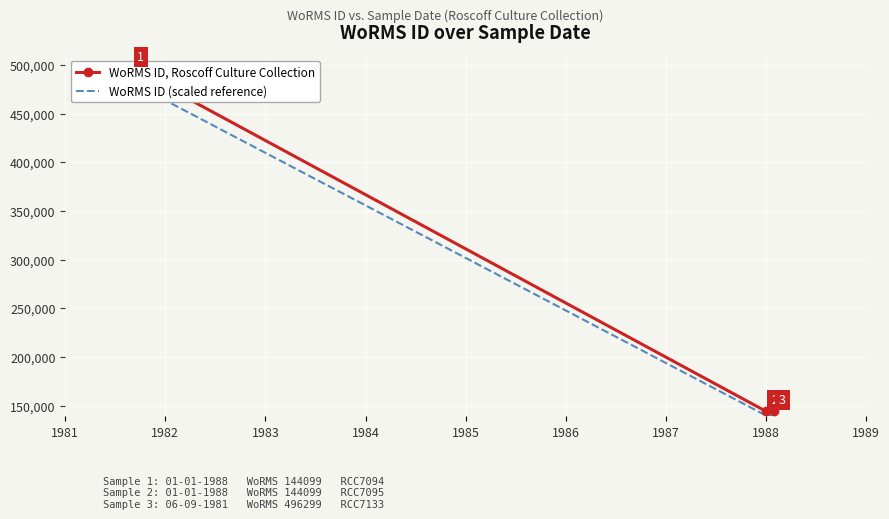

True or false: WoRMS ID, Roscoff Culture Collection has a value of 54823.8 at 1988.

False